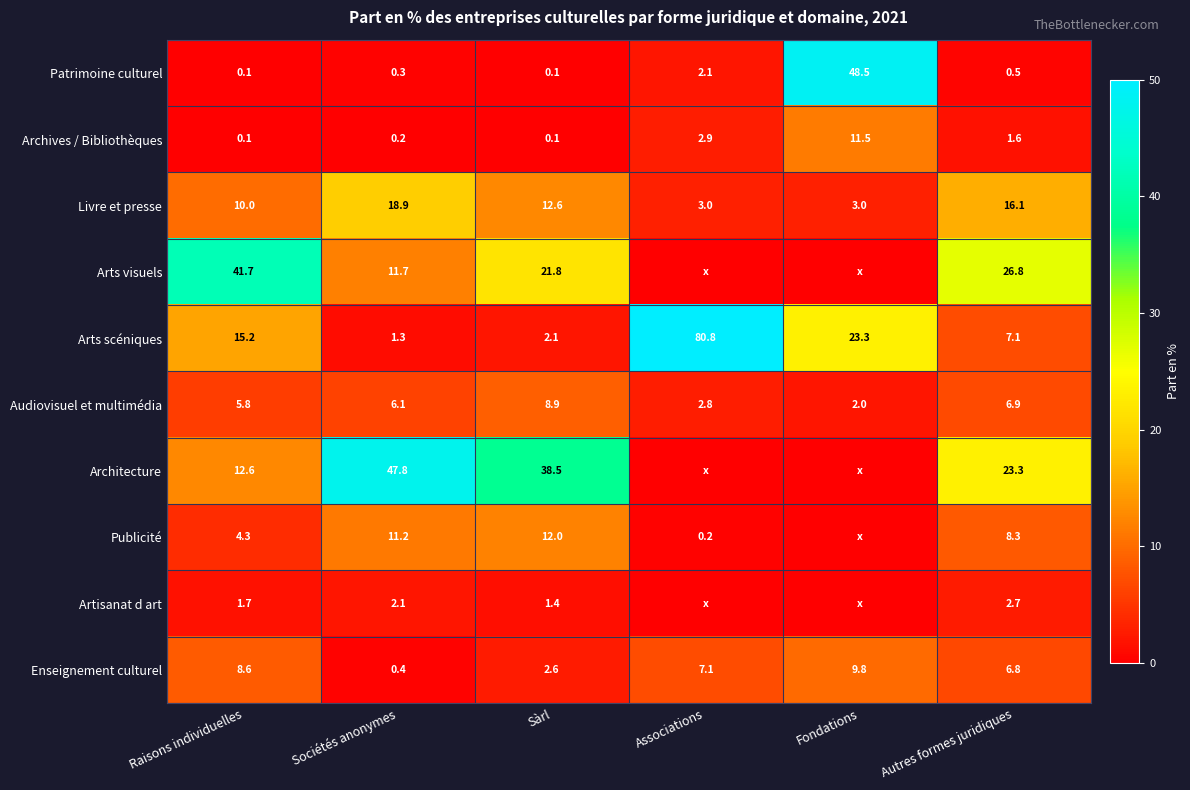

The Livre et presse series shows 3.8 at Raisons individuelles. True or false?

False